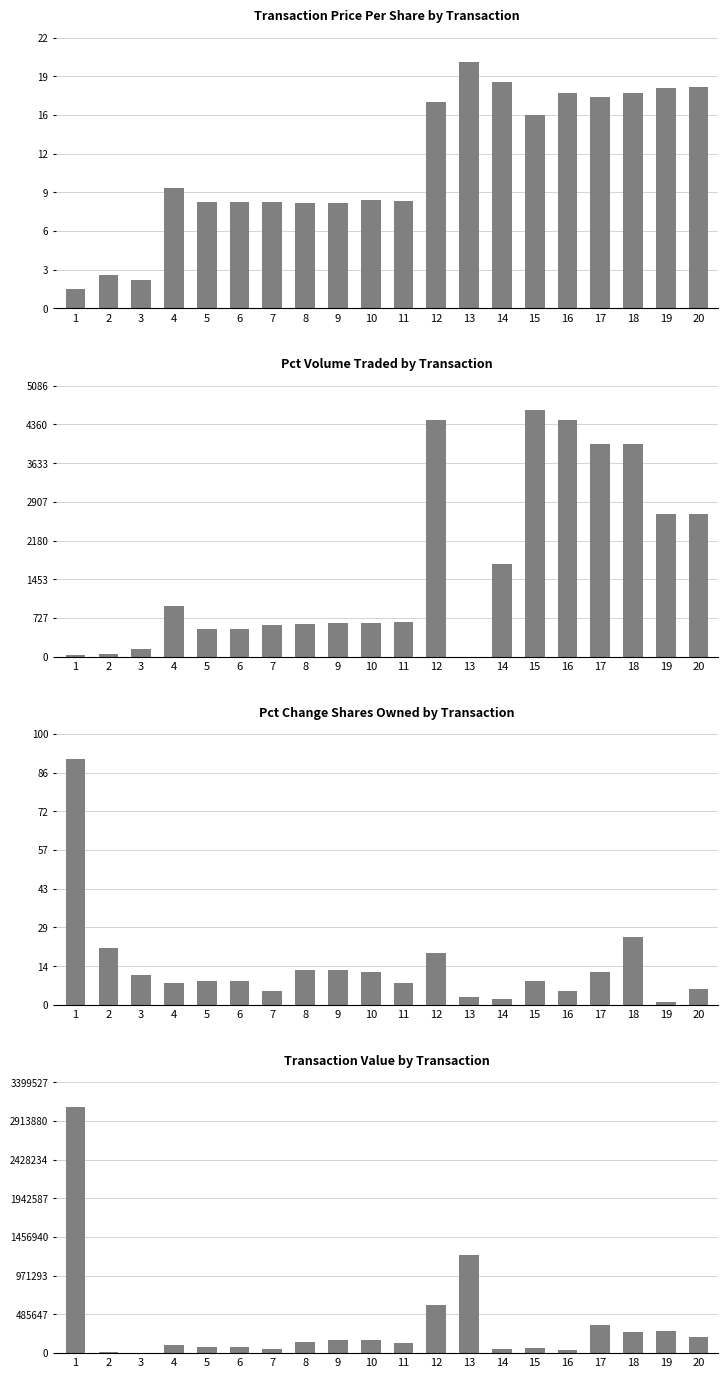

What is the value of the pctchgSharesOwned bar at the 5th from the left?

9.0